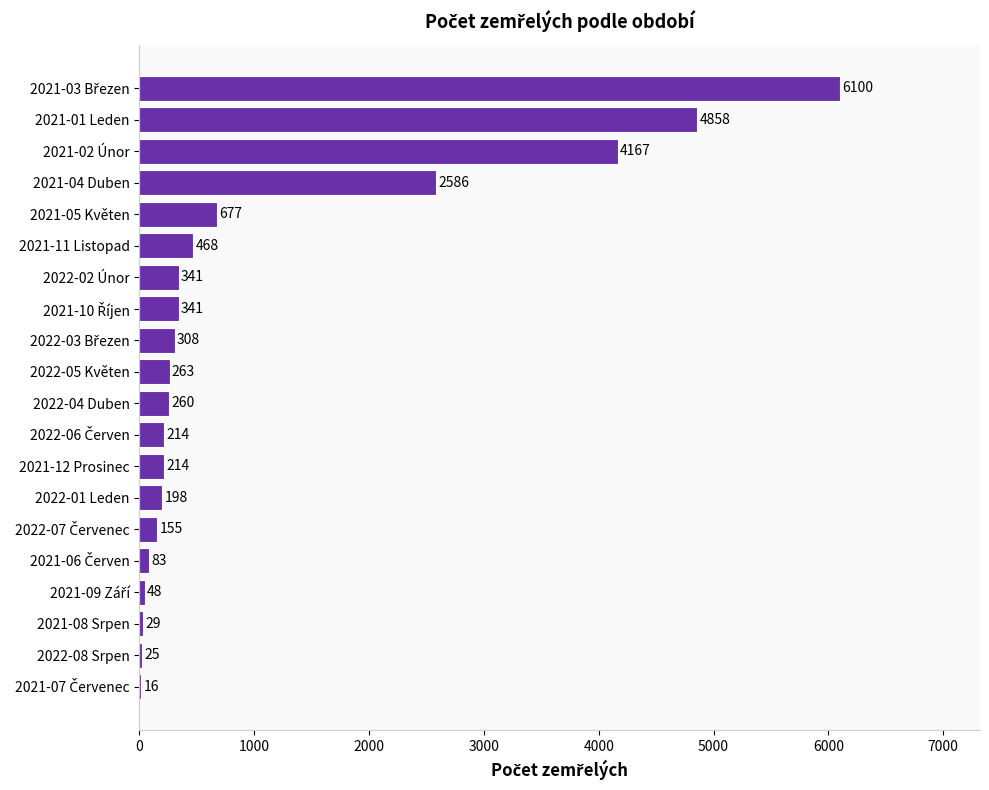

What is the change in value from 2022-04 Duben to 2021-05 Květen?

+417